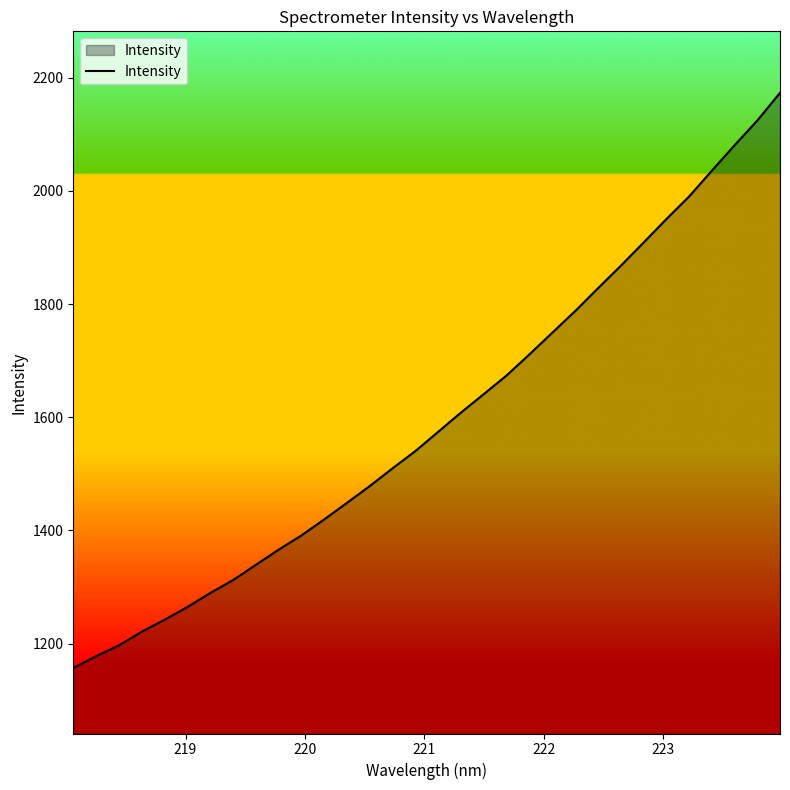

What is the average value?

1595.6